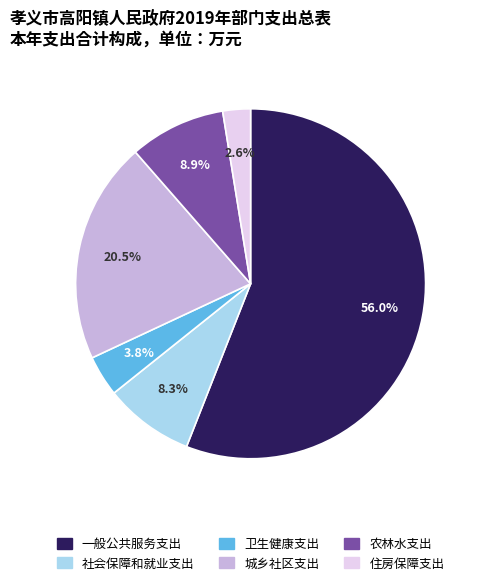

What percentage is NOT represented by 卫生健康支出?

96.2%